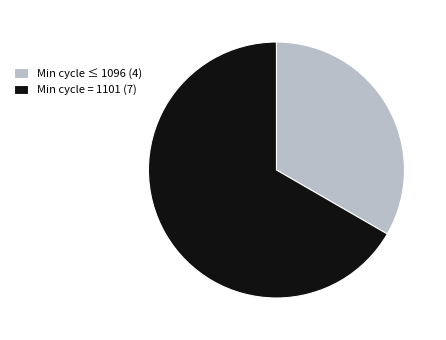

Do Min cycle ≤ 1096 (4) and Min cycle = 1101 (7) together represent more than half of the pie?

Yes